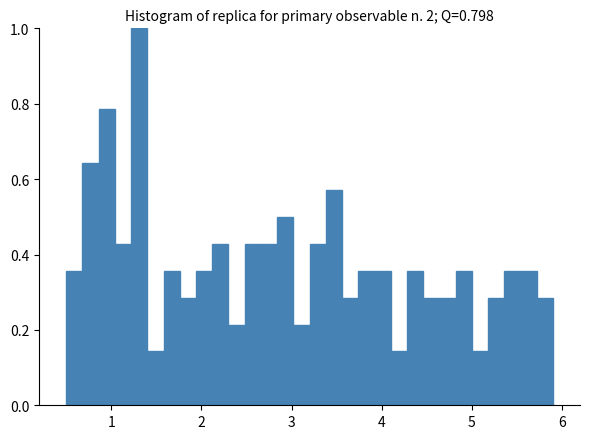

Read against the x-axis, roughly where is the centre of the tallest bar?

1.3